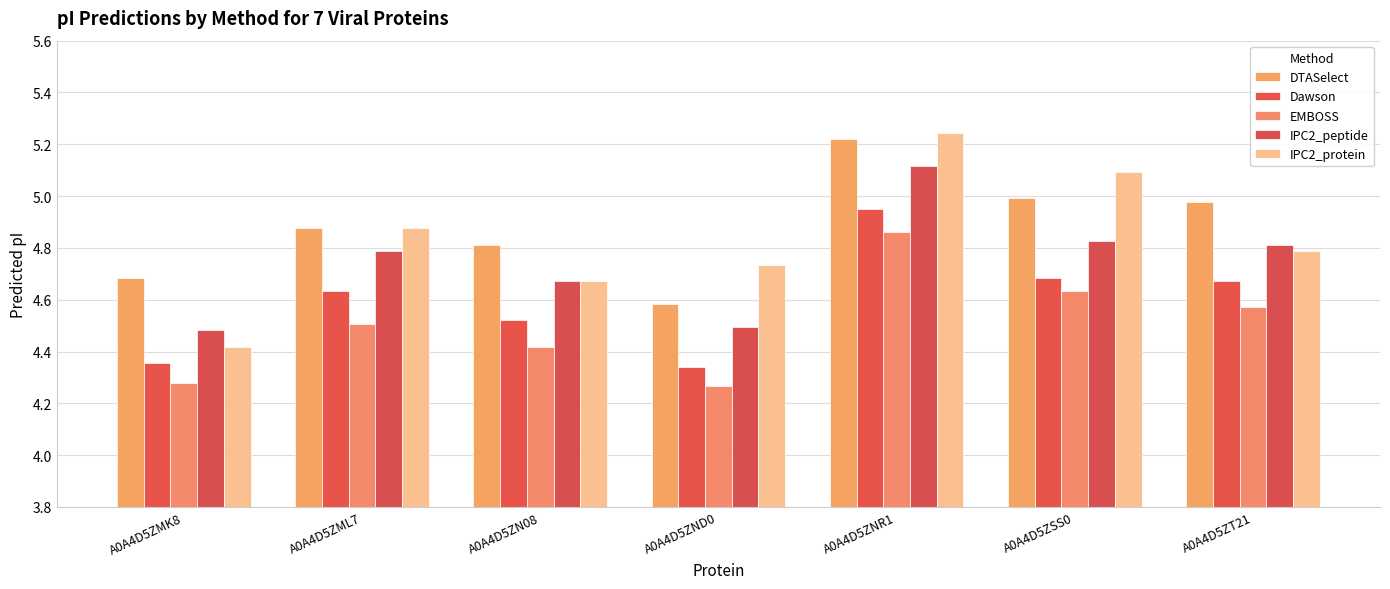

Which series changed the most between A0A4D5ZN08 and A0A4D5ZT21?

DTASelect